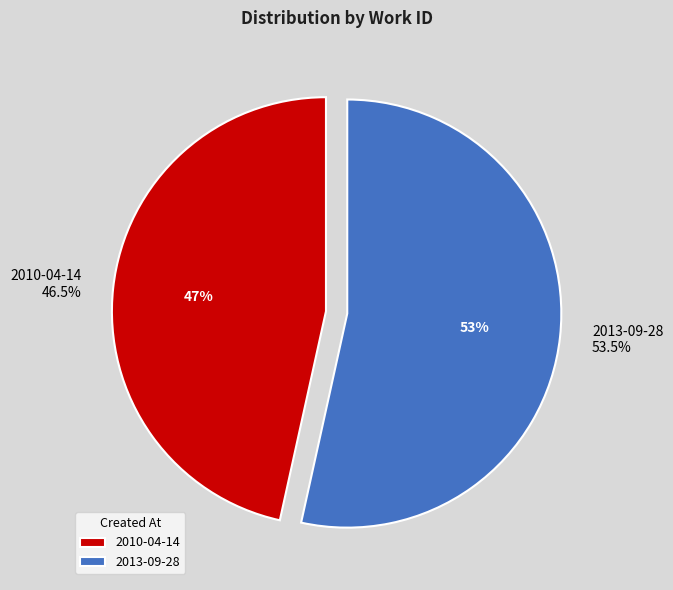

Does any single category account for the majority?

Yes